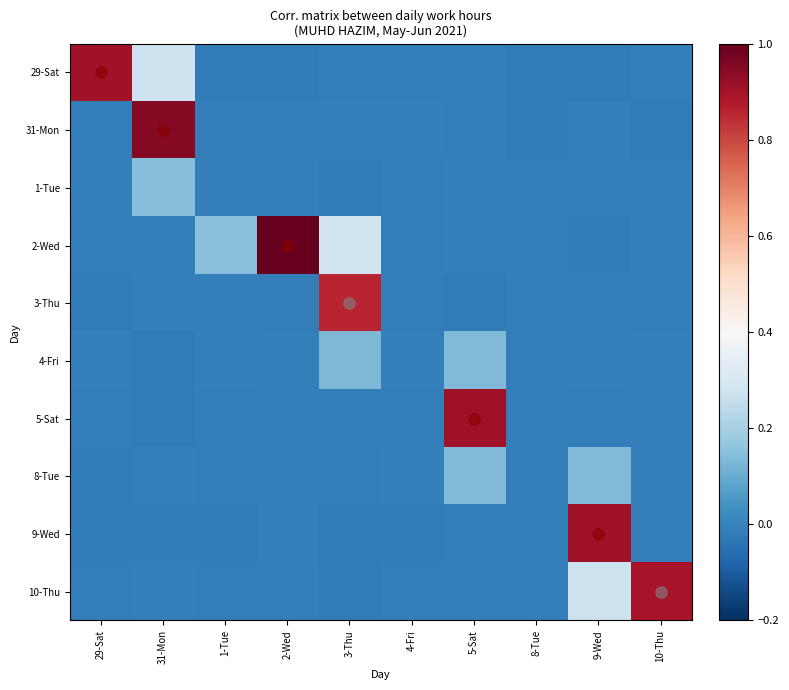

Which label corresponds to the largest value in the chart?

2-Wed